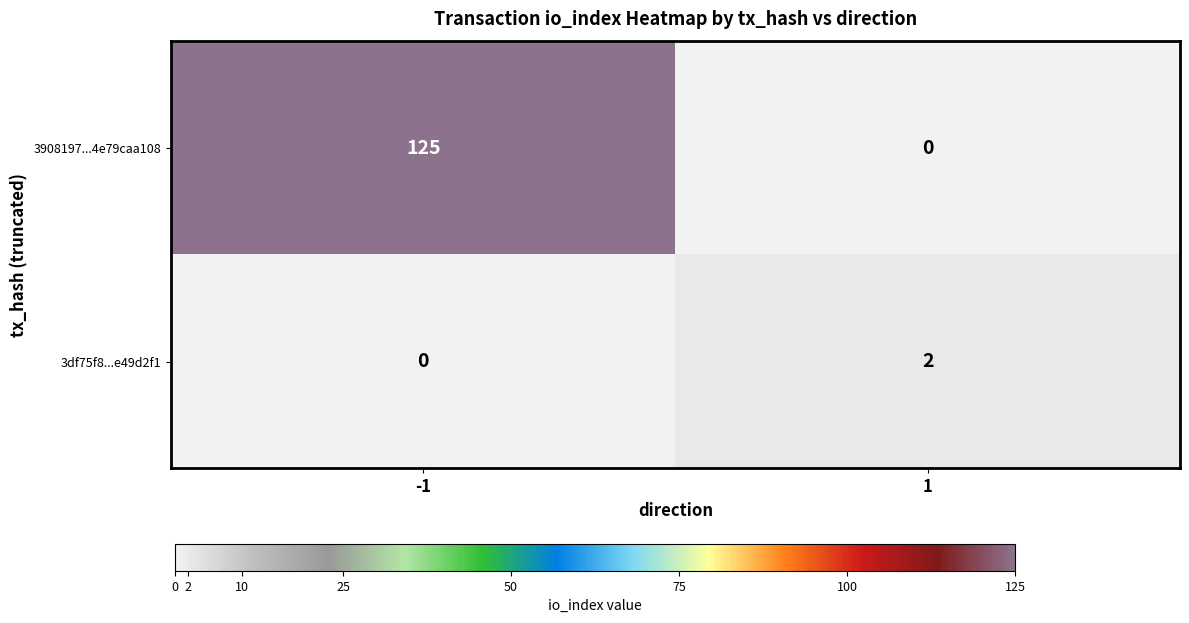

Reading right to left, extract all data points from this chart.

3908197...4e79caa108: 0	125
3df75f8...e49d2f1: 2	0